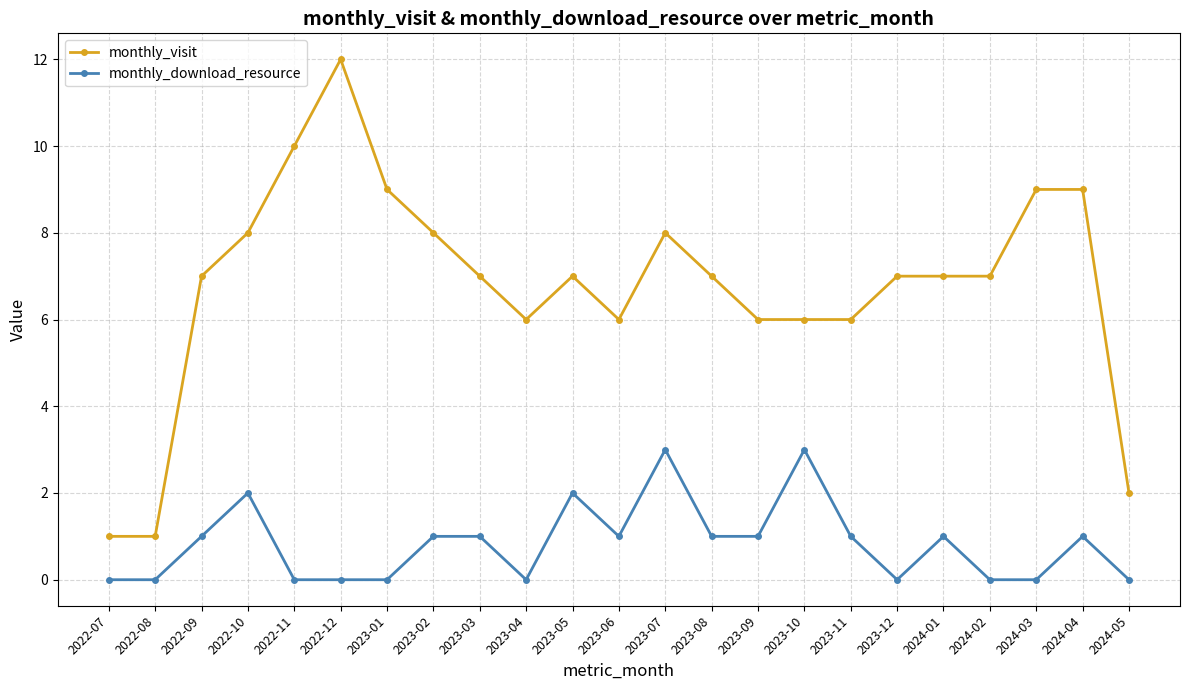

Is this an area chart (filled region under the line)?

No